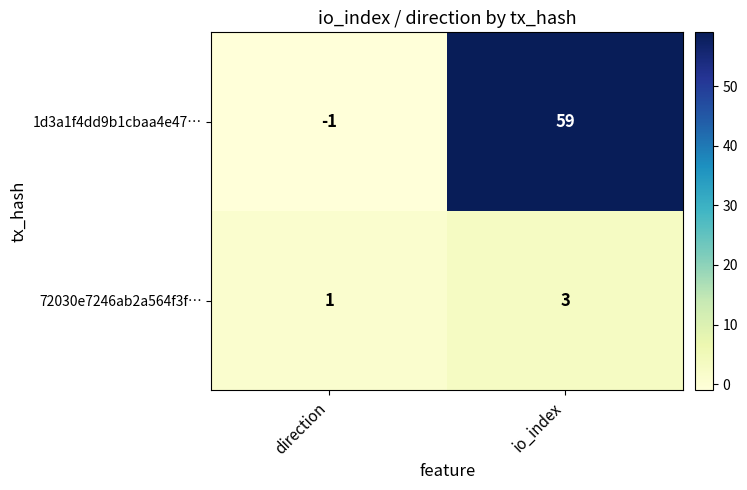

Reading left to right, what are all the values shown in this chart?

1d3a1f4dd9b1cbaa4e47…: -1	59
72030e7246ab2a564f3f…: 1	3